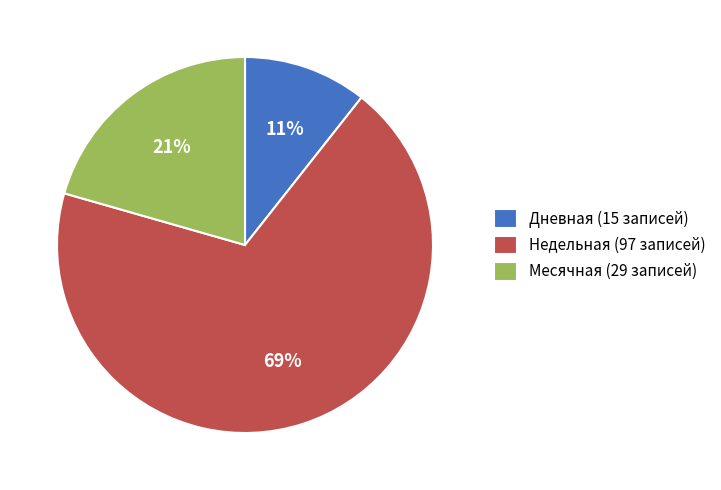

How many slices are in this pie chart?

3